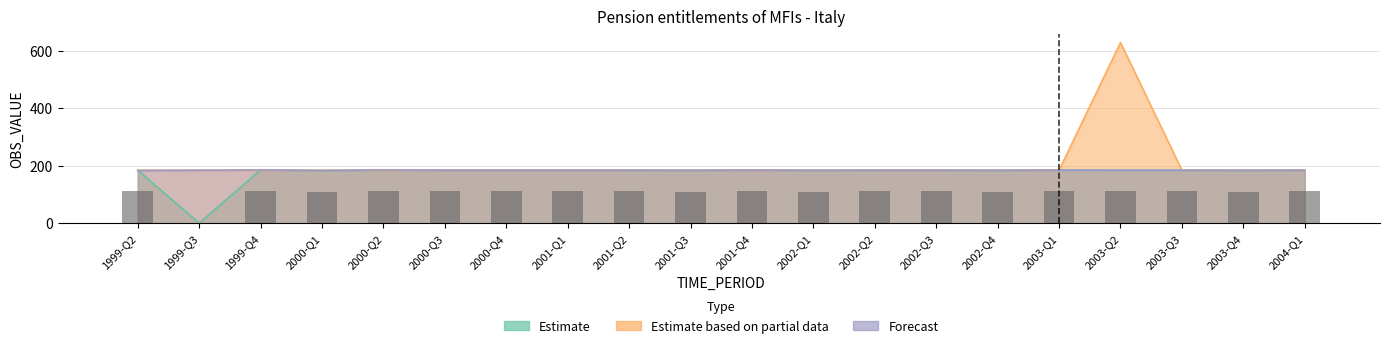

What position from the right is 2002-Q1?

9